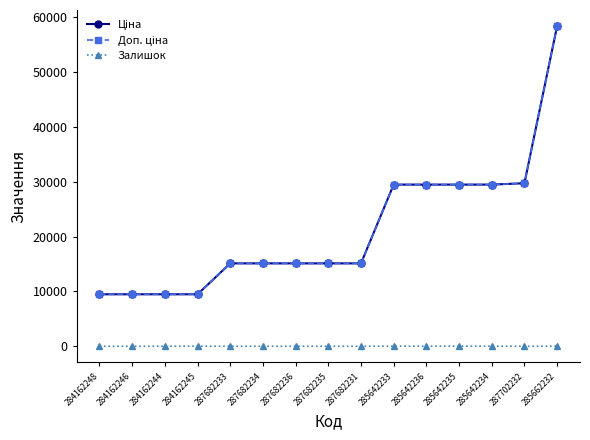

Does the chart have visible grid lines?

No